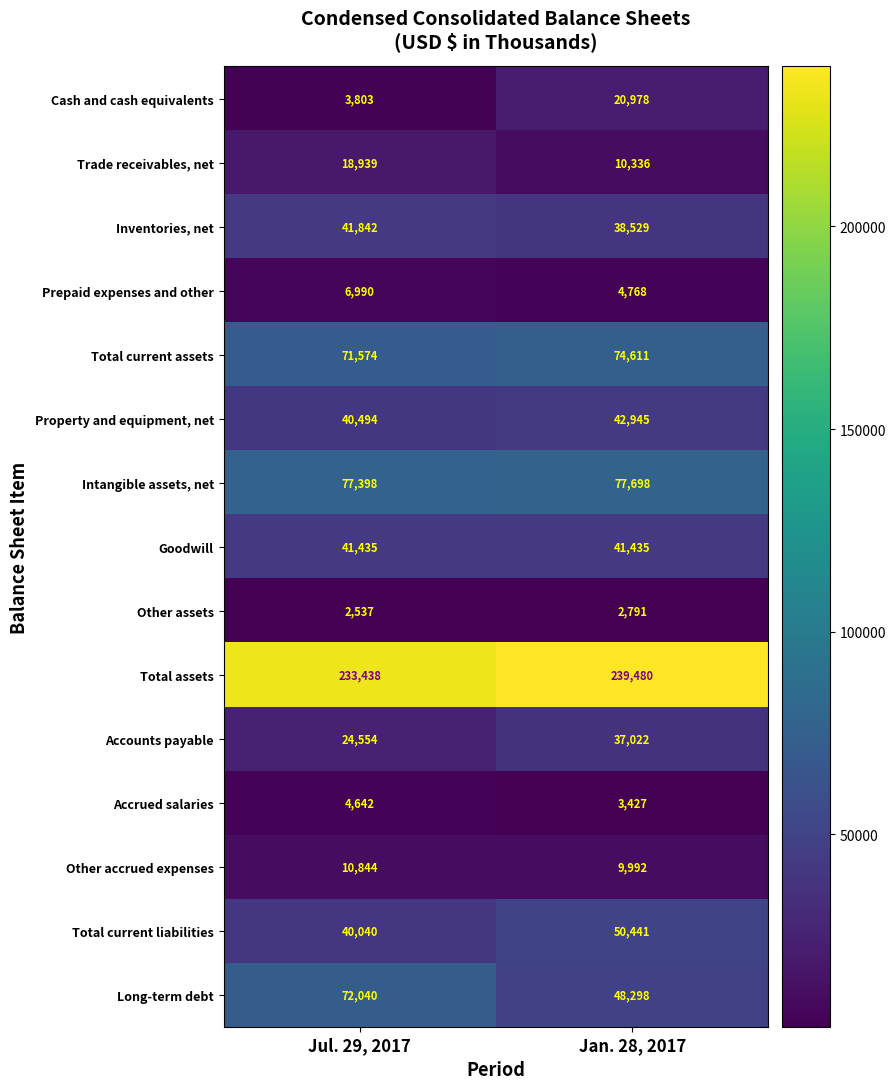

The Property and equipment, net series shows 14778 at Jan. 28, 2017. True or false?

False